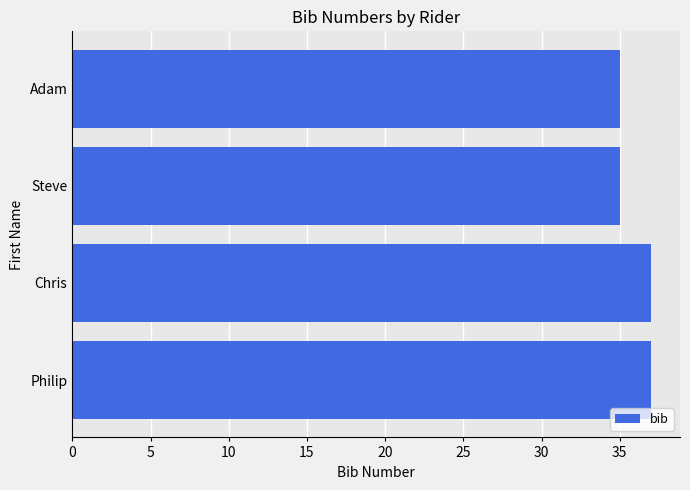

Which has a higher value, Adam or Philip?

Philip